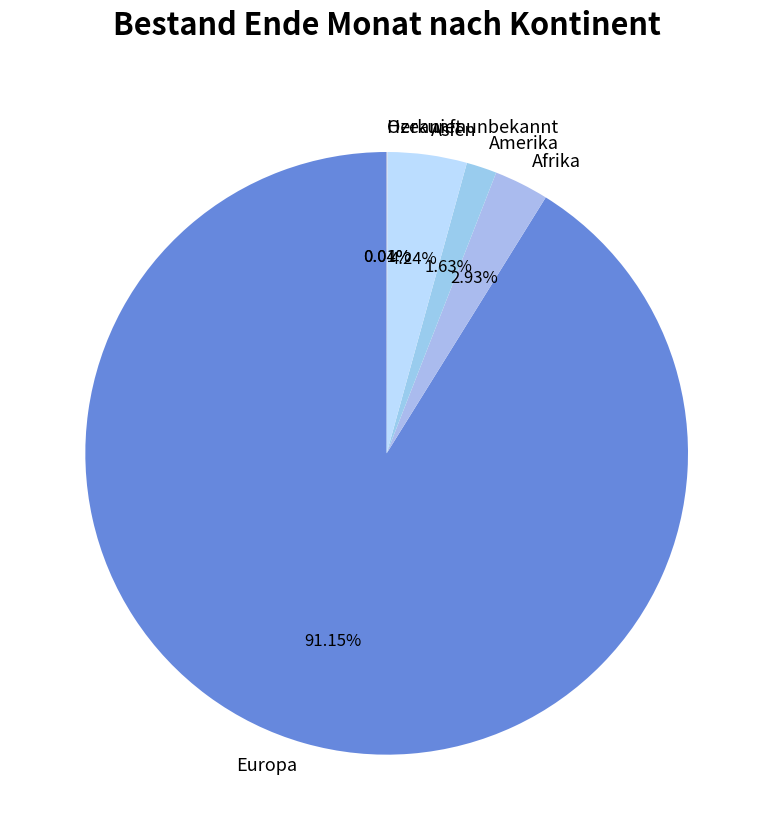

Which slice represents more than half of the pie?

Europa